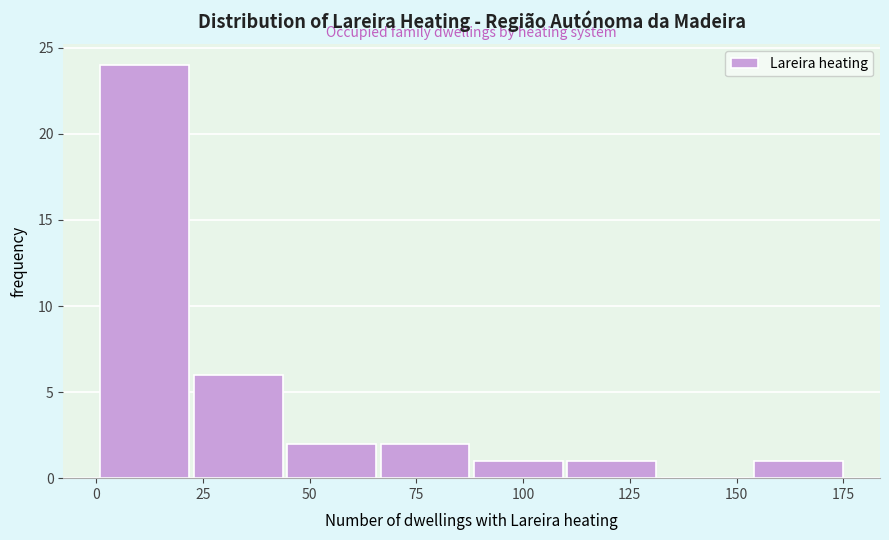

Reading left to right, transcribe this chart: for each bar, give the range it covers on the x-axis and its height. Neither the bar edges nor the heights are printed on the chart, so give them approximately, as read against the axes.

0 to 25: 24
25 to 45: 6
45 to 65: 2
65 to 90: 2
90 to 110: 1
110 to 130: 1
130 to 155: 0
155 to 175: 1